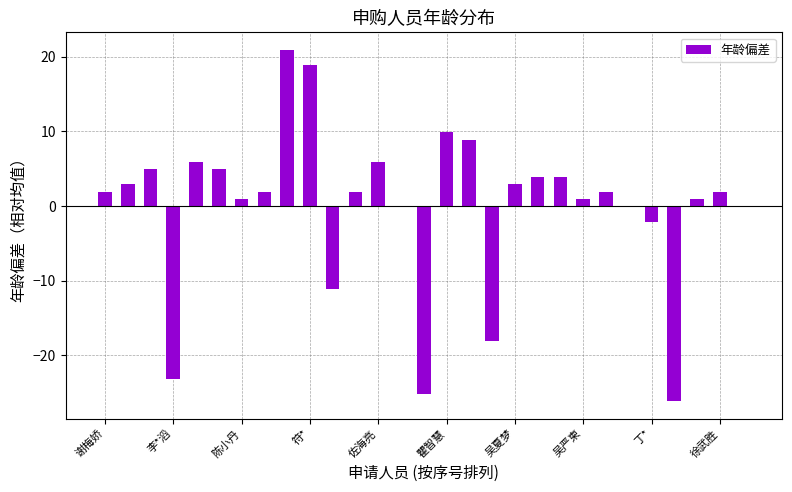

Count the number of categories in the chart.

29